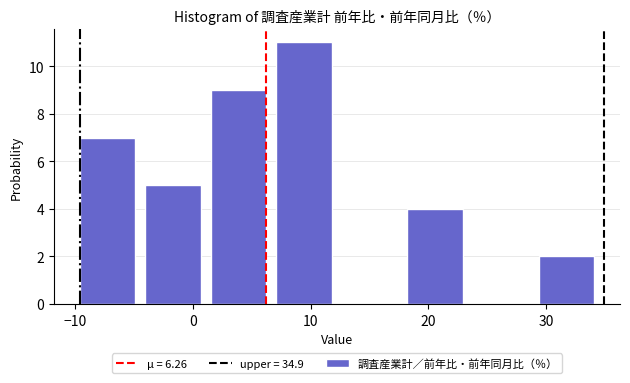

Reading left to right, list every bar in this chart as the range it spans on the x-axis followed by its height. Neither the bar edges nor the heights are printed on the chart, so give them approximately, as read against the axes.

-10 to -4: 7
-4 to 2: 5
2 to 7: 9
7 to 13: 11
13 to 18: 0
18 to 24: 4
24 to 29: 0
29 to 35: 2